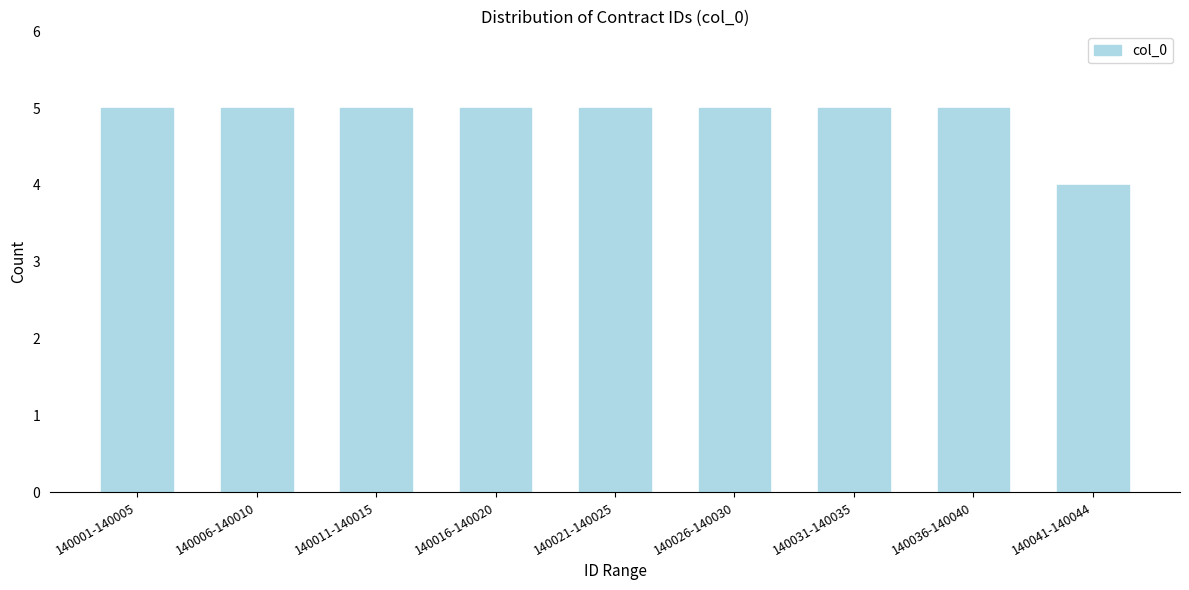

Reading right to left, transcribe all the data shown in this chart.

140041-140044=4	140036-140040=5	140031-140035=5	140026-140030=5	140021-140025=5	140016-140020=5	140011-140015=5	140006-140010=5	140001-140005=5